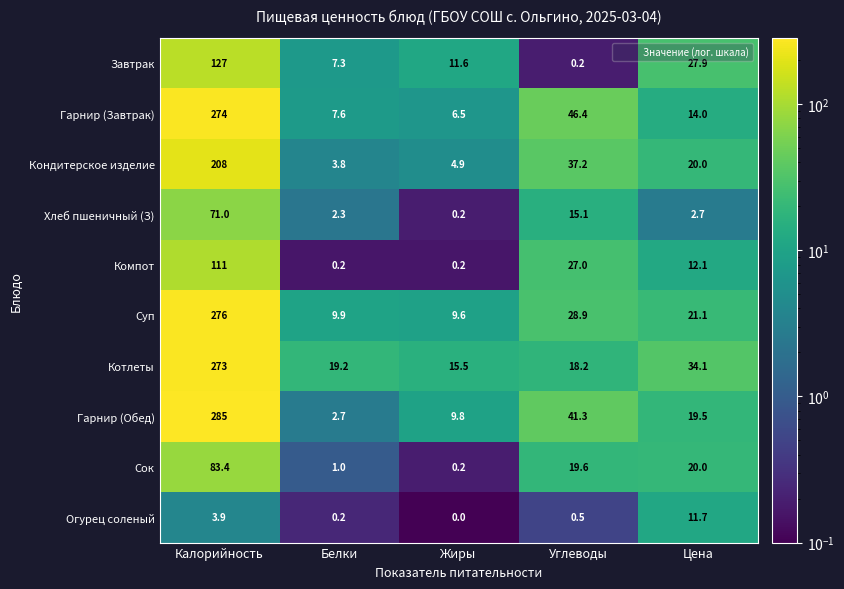

The value of Котлеты at Цена is 22.3. True or false?

False